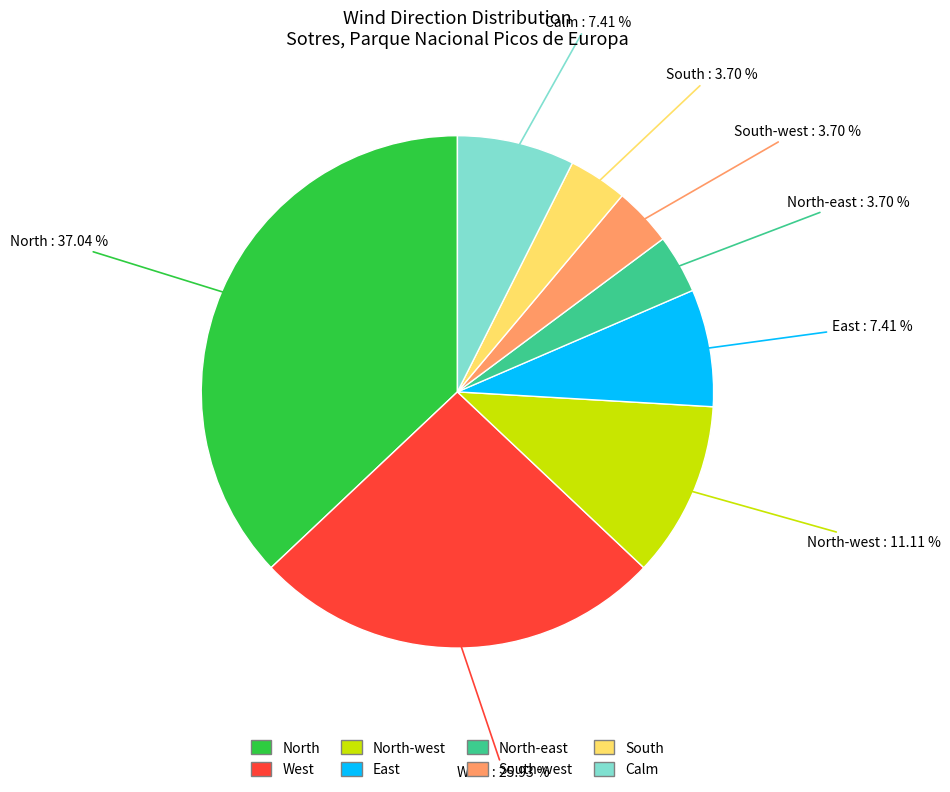

Is there any slice that represents more than half of the pie?

No